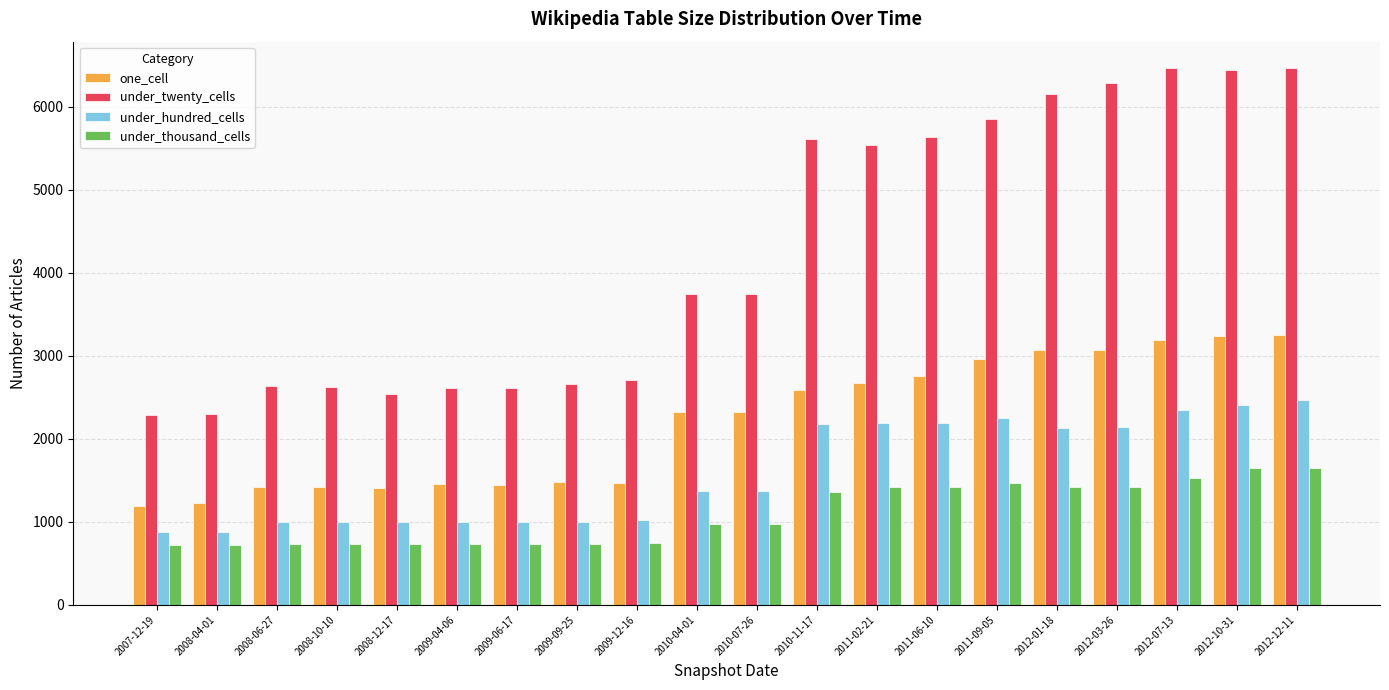

What is the total value across all series at 2010-04-01?

8409